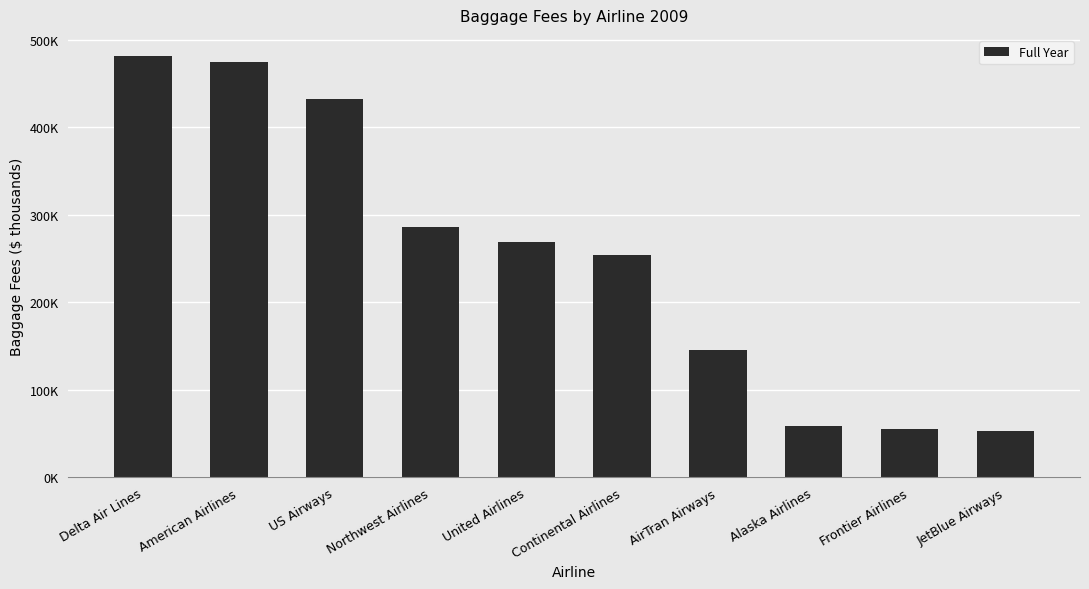

Approximately how many times larger is the value at Frontier Airlines compared to United Airlines?

0.2